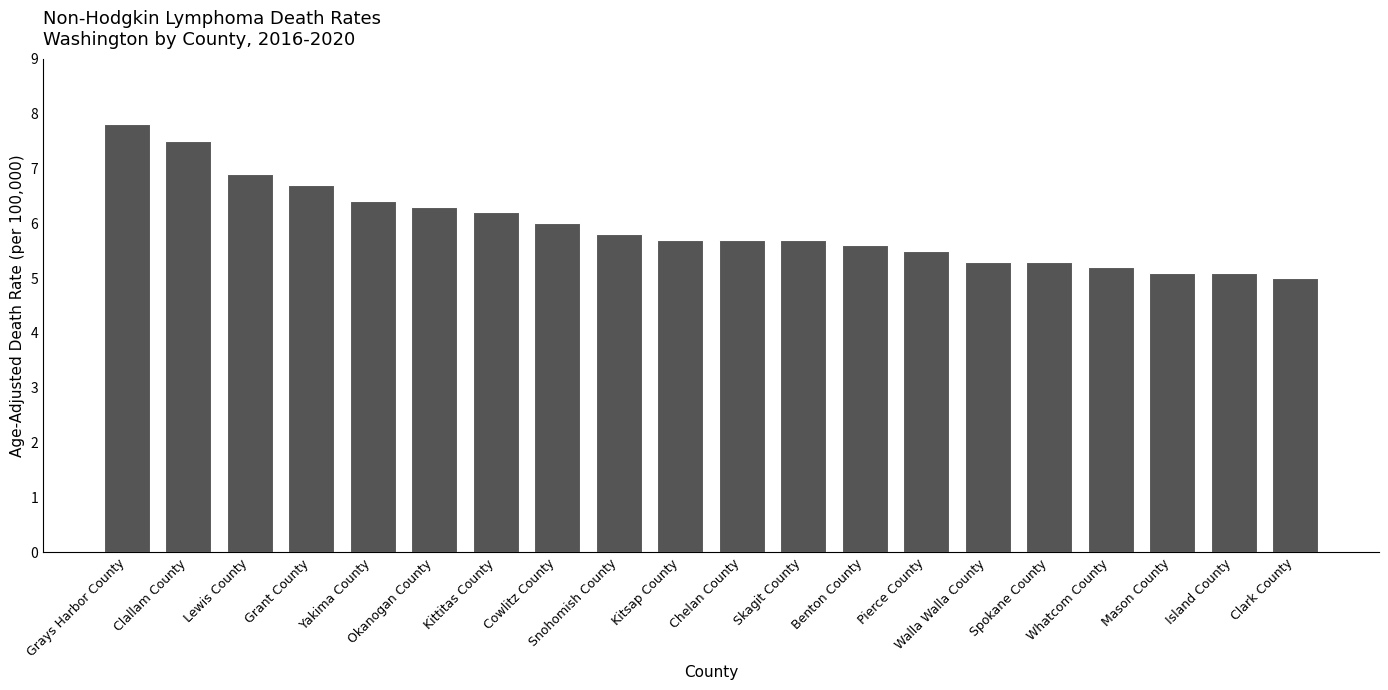

What is the change in value from Grays Harbor County to Whatcom County?

-2.6